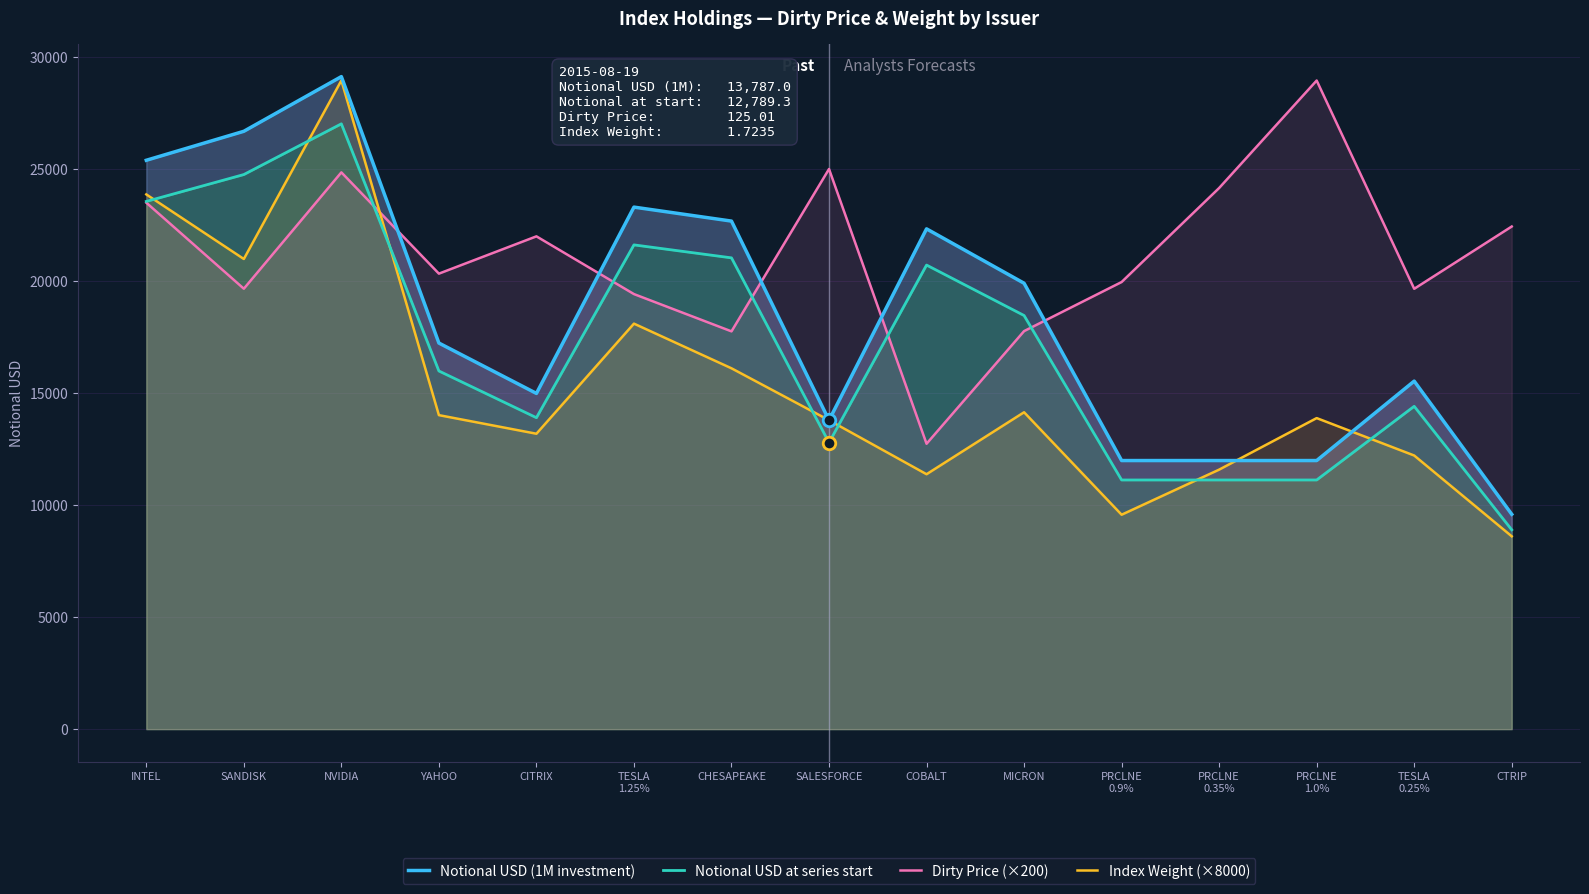

Reading left to right, extract all data points from this chart.

Notional USD (1M investment): INTEL=25392.7	SANDISK=26686.6	NVIDIA=29127.0	YAHOO=17233.7	CITRIX=14985.9	TESLA
1.25%=23301.6	CHESAPEAKE=22677.5	SALESFORCE=13787.0	COBALT=22330.7	MICRON=19903.5	PRCLNE
0.9%=11988.7	PRCLNE
0.35%=11988.7	PRCLNE
1.0%=11988.7	TESLA
0.25%=15534.4	CTRIP=9590.9
Notional USD at series start: INTEL=23555.2	SANDISK=24755.5	NVIDIA=27019.3	YAHOO=15986.7	CITRIX=13901.4	TESLA
1.25%=21615.5	CHESAPEAKE=21036.6	SALESFORCE=12789.3	COBALT=20714.8	MICRON=18463.2	PRCLNE
0.9%=11121.2	PRCLNE
0.35%=11121.2	PRCLNE
1.0%=11121.2	TESLA
0.25%=14410.3	CTRIP=8896.9
Dirty Price (×200): INTEL=23499.5	SANDISK=19659.4	NVIDIA=24853.1	YAHOO=20332.0	CITRIX=21996.9	TESLA
1.25%=19419.7	CHESAPEAKE=17755.6	SALESFORCE=25002.2	COBALT=12738.2	MICRON=17766.6	PRCLNE
0.9%=19957.3	PRCLNE
0.35%=24154.9	PRCLNE
1.0%=28952.1	TESLA
0.25%=19655.6	CTRIP=22435.8
Index Weight (×8000): INTEL=23868.6	SANDISK=20985.8	NVIDIA=28955.8	YAHOO=14015.8	CITRIX=13185.7	TESLA
1.25%=18100.4	CHESAPEAKE=16106.1	SALESFORCE=13788.2	COBALT=11378.1	MICRON=14144.7	PRCLNE
0.9%=9570.4	PRCLNE
0.35%=11583.4	PRCLNE
1.0%=13883.9	TESLA
0.25%=12213.6	CTRIP=8607.2